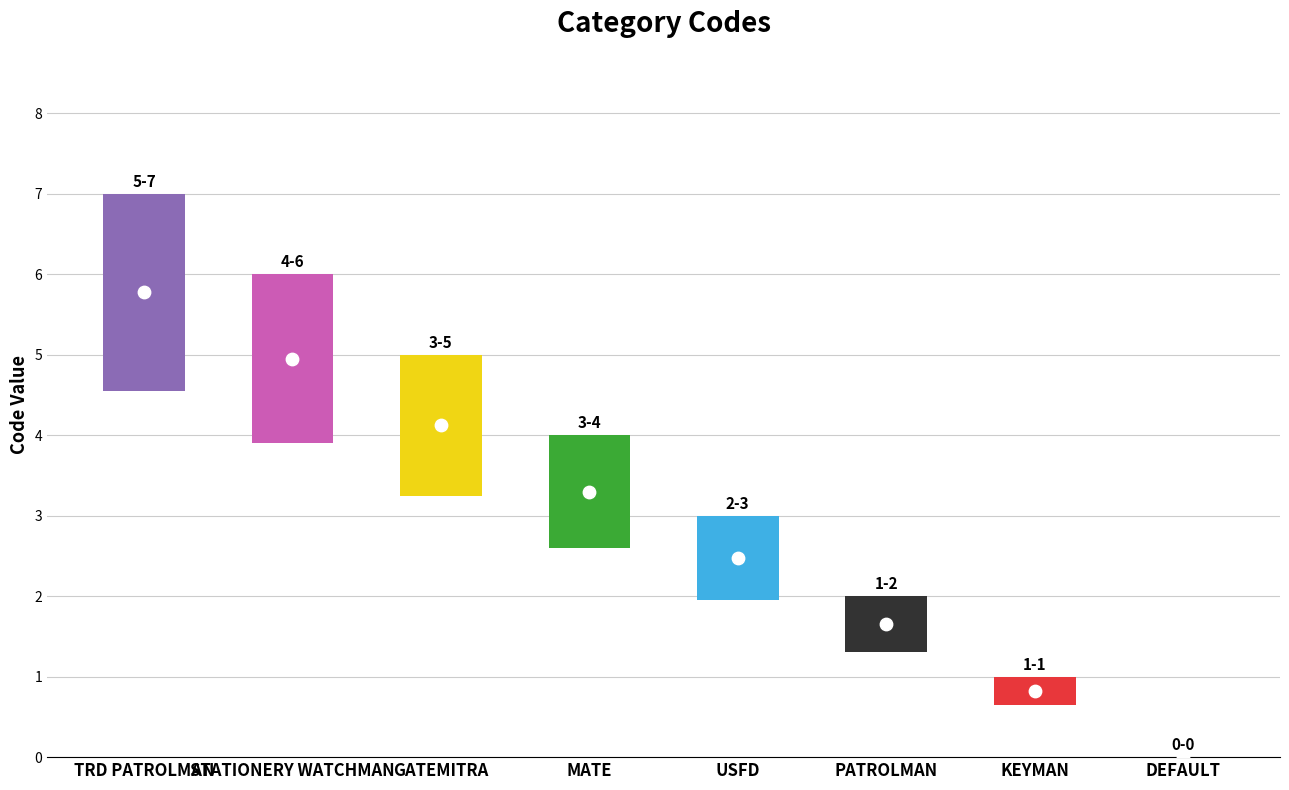

What is the change in value from PATROLMAN to USFD?

+1